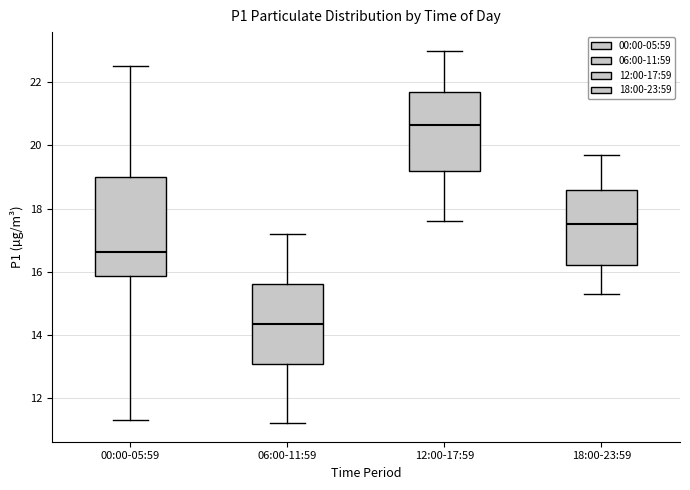

Reading left to right, transcribe this box plot: for each box, give where its median line is, the range the box spans, and where its two whiskers end, as read against the y-axis. The values are not printed on the chart, so give them approximately, as read against the axis.

00:00-05:59: median 16.6, box 15.8 to 19.0, whiskers 11.4 to 22.6
06:00-11:59: median 14.4, box 13.0 to 15.6, whiskers 11.2 to 17.2
12:00-17:59: median 20.6, box 19.2 to 21.8, whiskers 17.6 to 23.0
18:00-23:59: median 17.6, box 16.2 to 18.6, whiskers 15.4 to 19.8